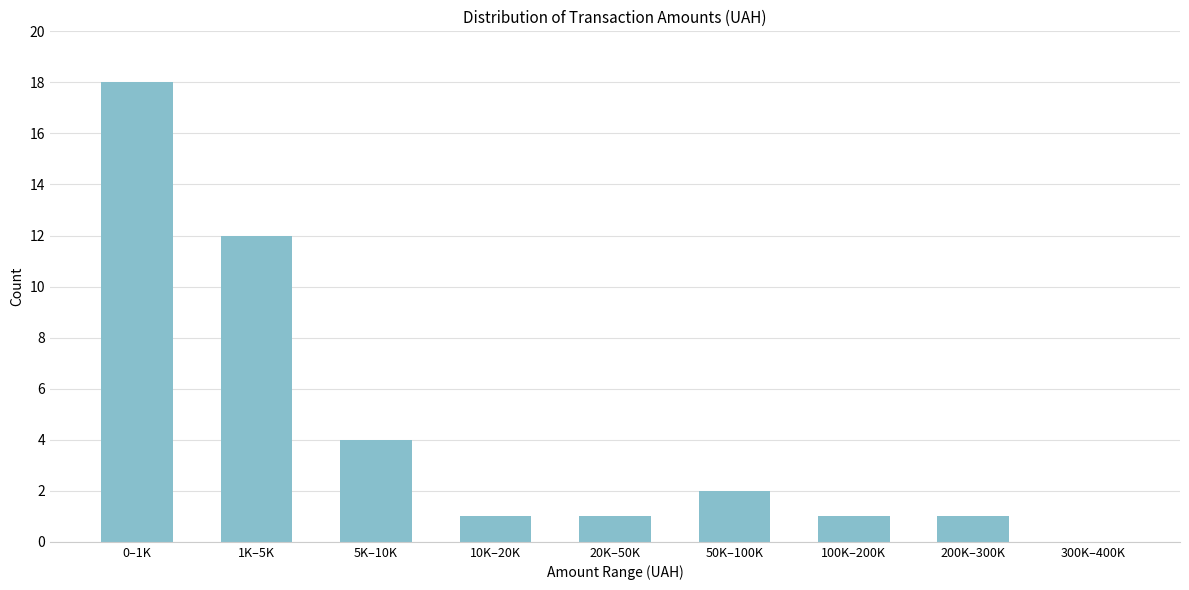

Reading left to right, transcribe all the data shown in this chart.

0–1K=18	1K–5K=12	5K–10K=4	10K–20K=1	20K–50K=1	50K–100K=2	100K–200K=1	200K–300K=1	300K–400K=0